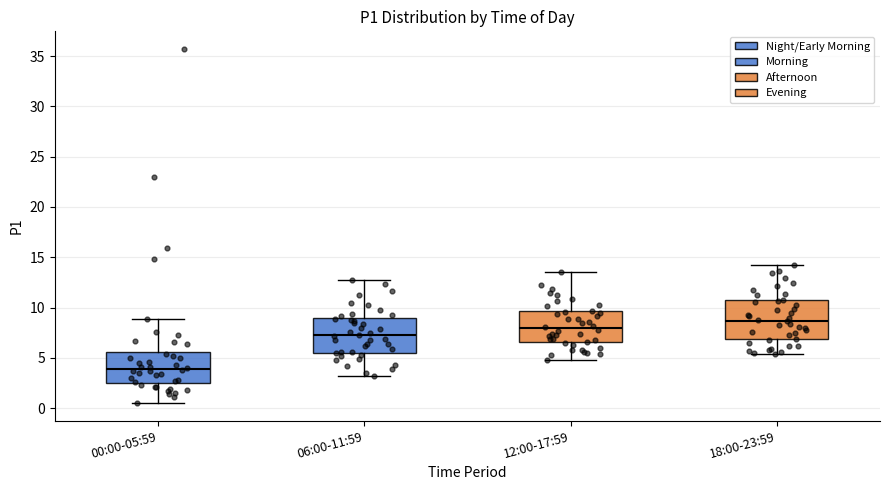

Where does the upper whisker of the box for 18:00-23:59 end on the y-axis? The values are not printed on the chart, so give them approximately, as read against the axis.

14.0